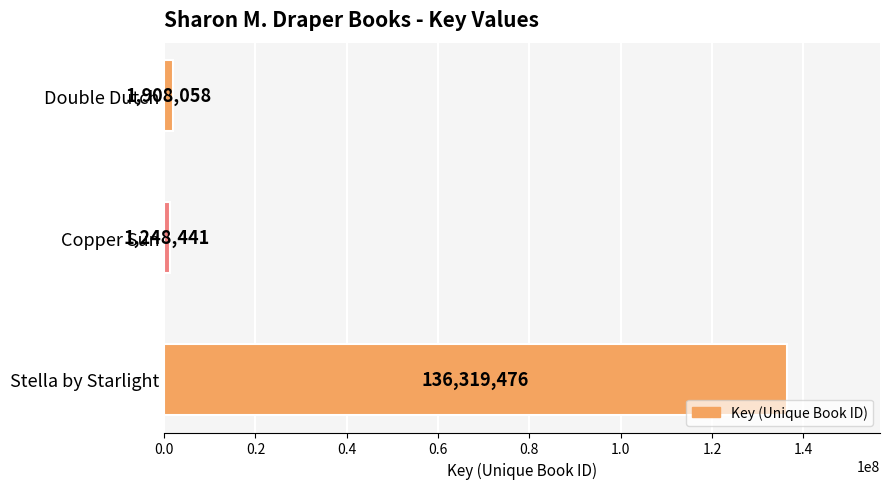

True or false: the data shows 1908058 at Double Dutch.

True